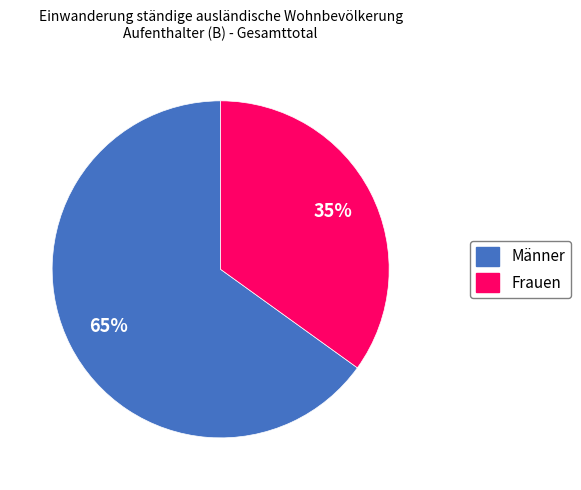

Is there any slice that represents more than half of the pie?

Yes